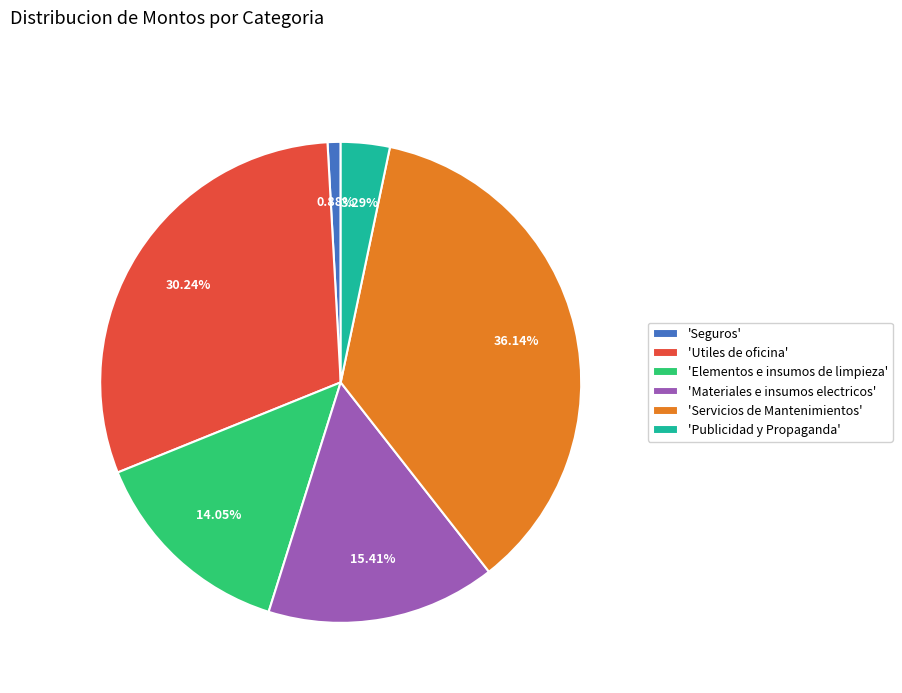

Combined, do 'Utiles de oficina' and 'Servicios de Mantenimientos' account for over 50%?

Yes